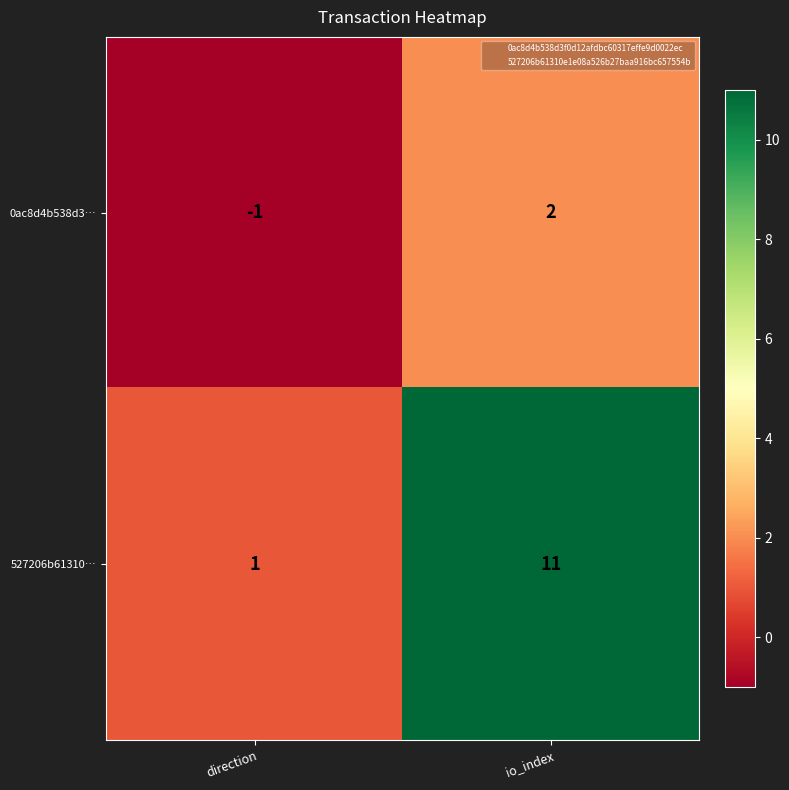

What is the difference between the maximum and minimum values in the 527206b61310… series?

10